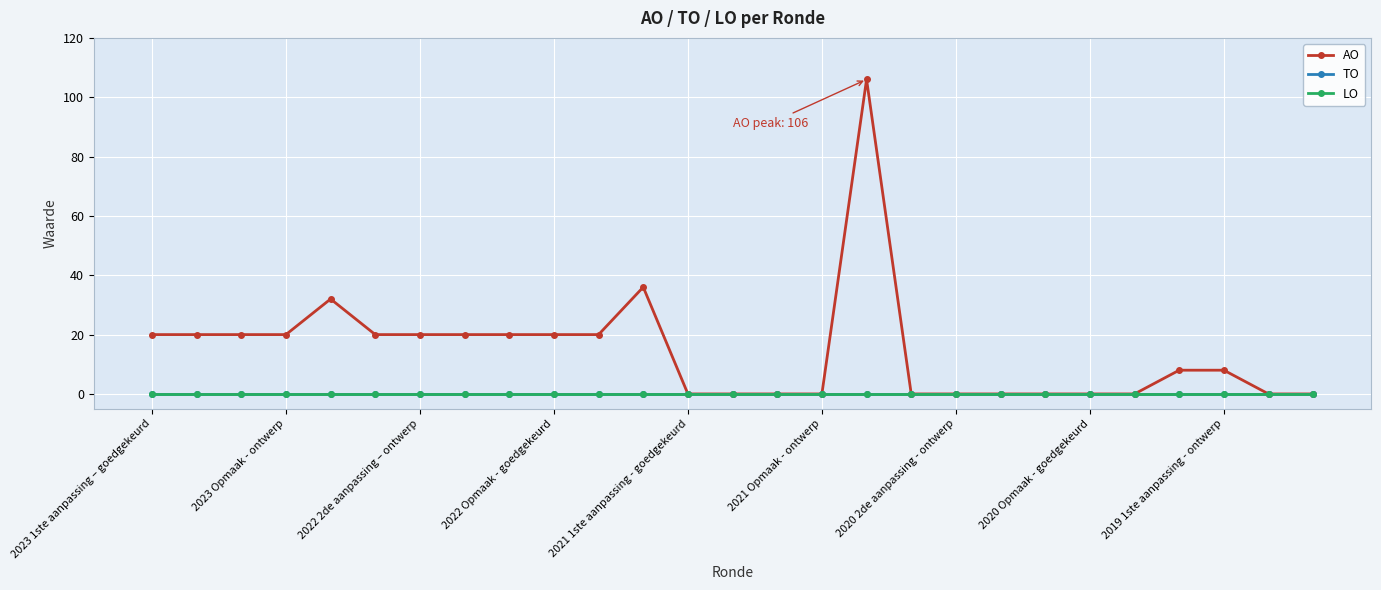

Does the chart have visible grid lines?

Yes